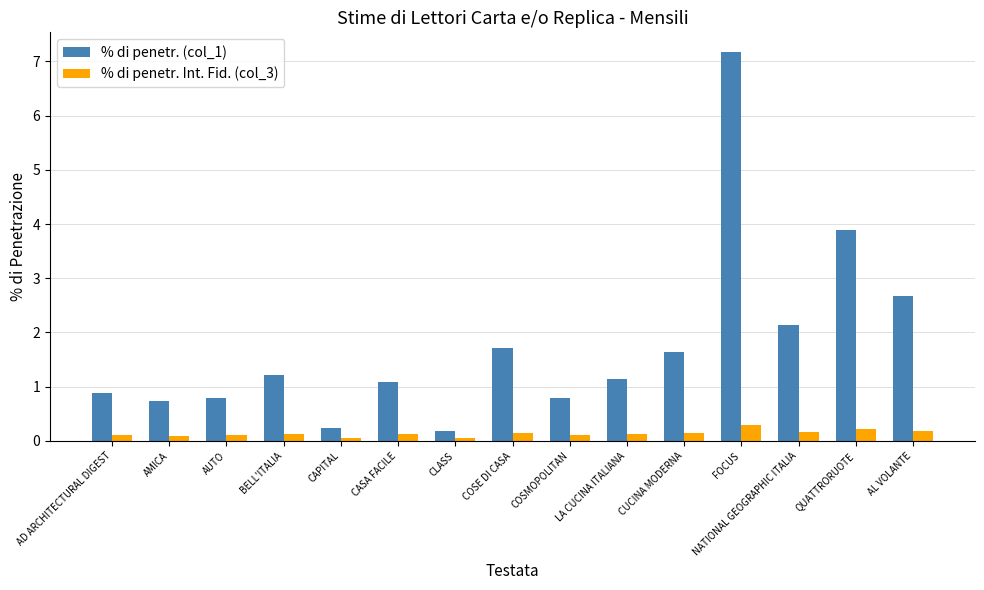

What is the sum of all % di penetr. (col_1) values?

26.3